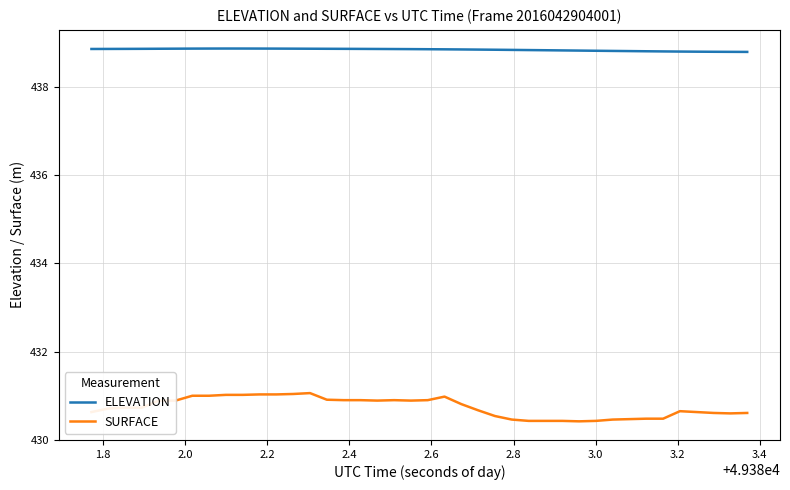

What is the smallest value displayed?

430.4